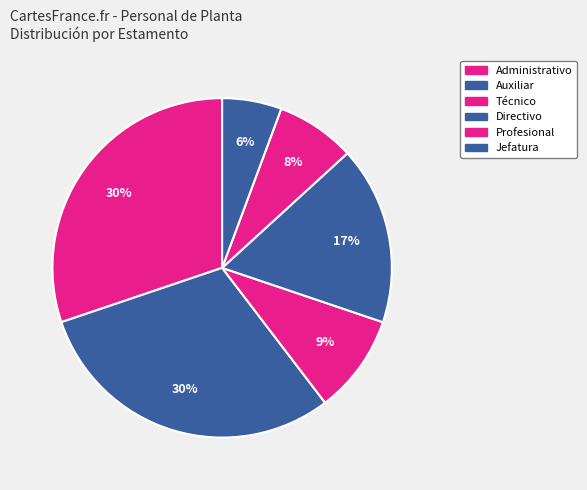

Does Auxiliar account for over 50% of the chart?

No